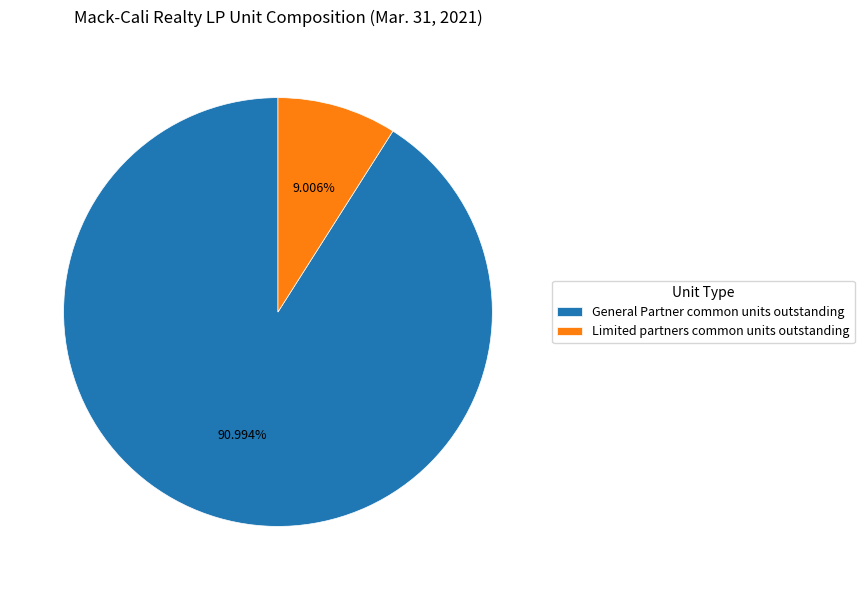

True or false: General Partner common units outstanding accounts for 91% of the total.

True